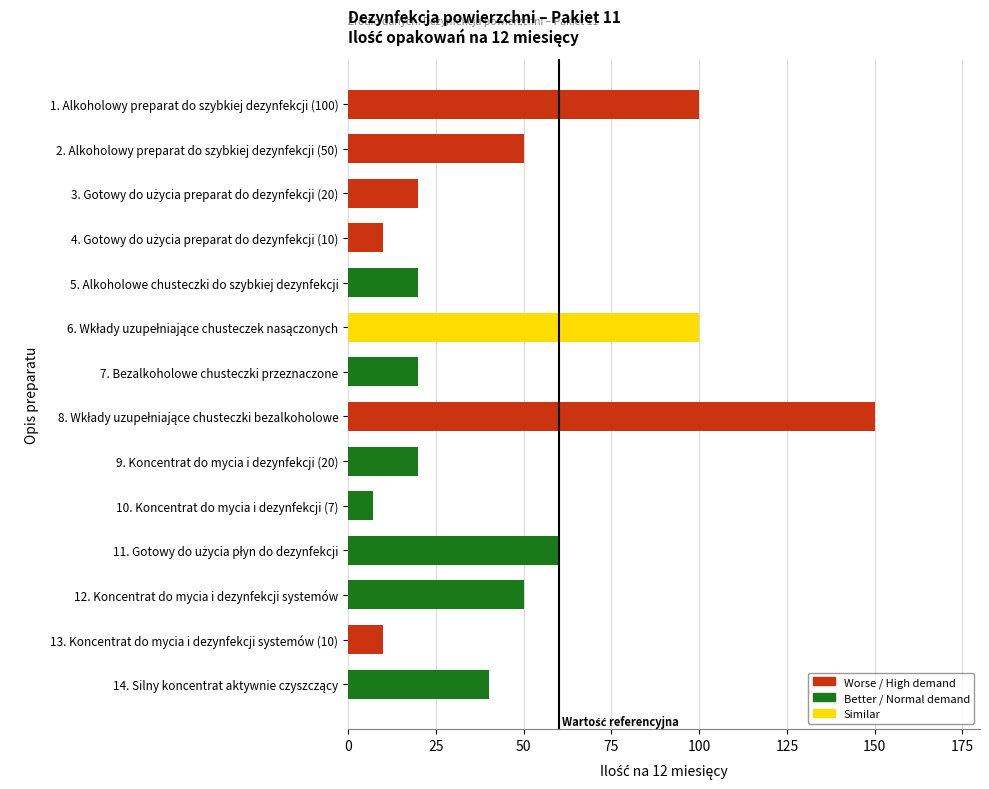

What is the minimum value shown in the chart?

7